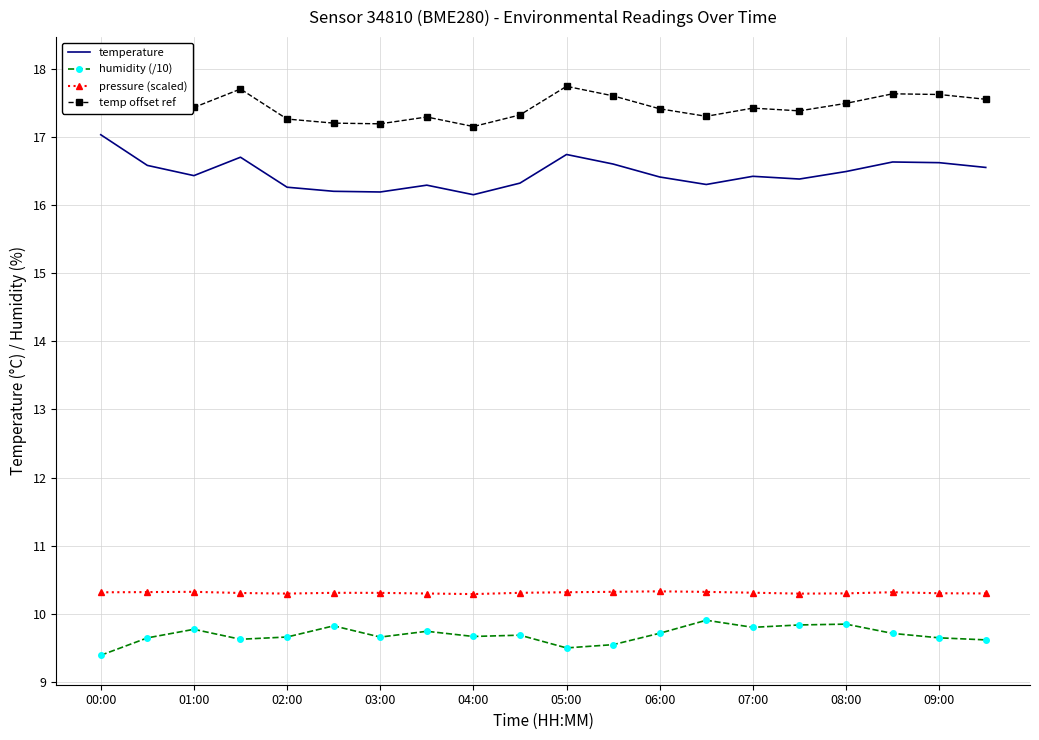

In temperature, how many points are higher than both neighbors (excluding endpoints)?

5